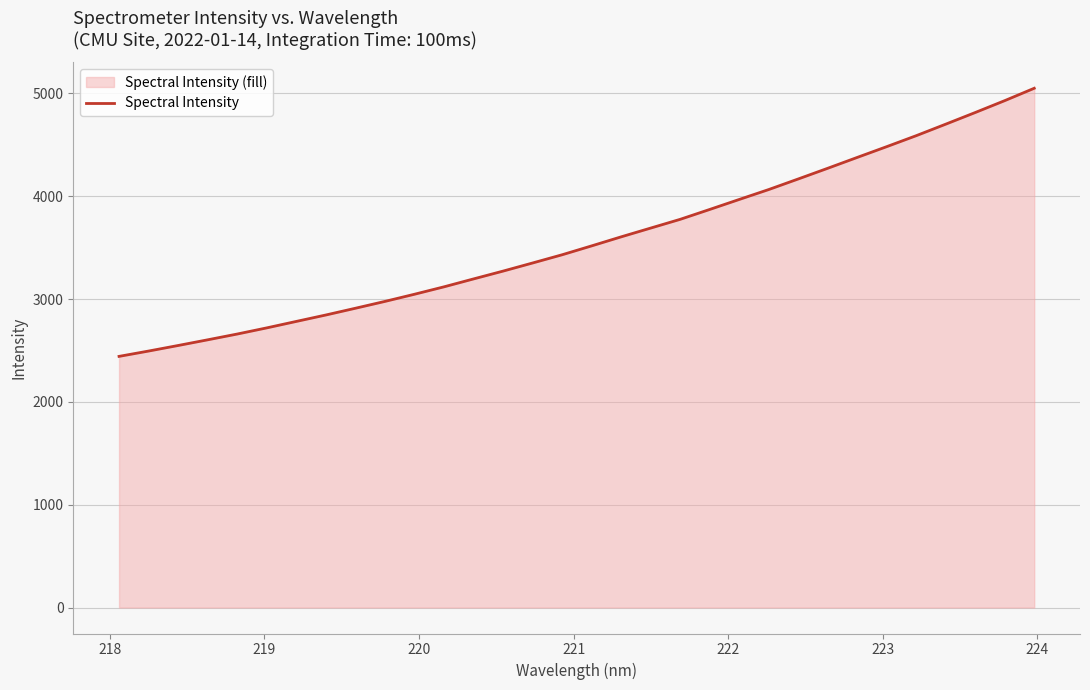

What is the greatest value displayed?

5050.7